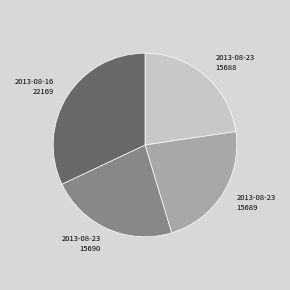

Is there any slice that represents more than half of the pie?

No